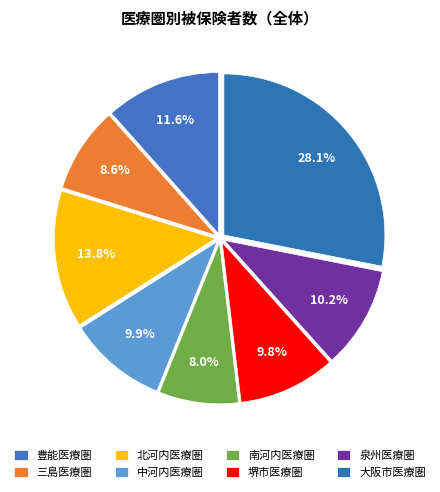

What is the largest slice in the pie chart?

大阪市医療圏